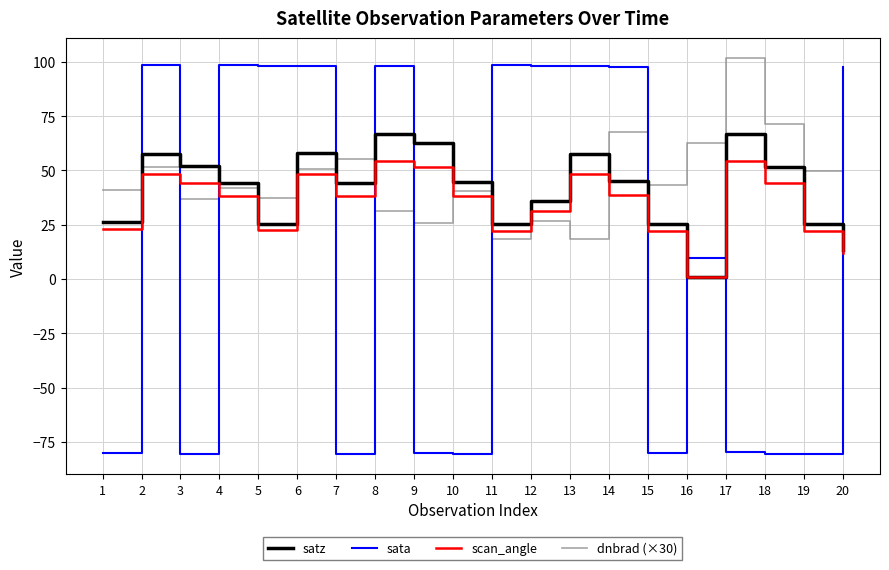

How many intersections are there between scan_angle and sata?

11